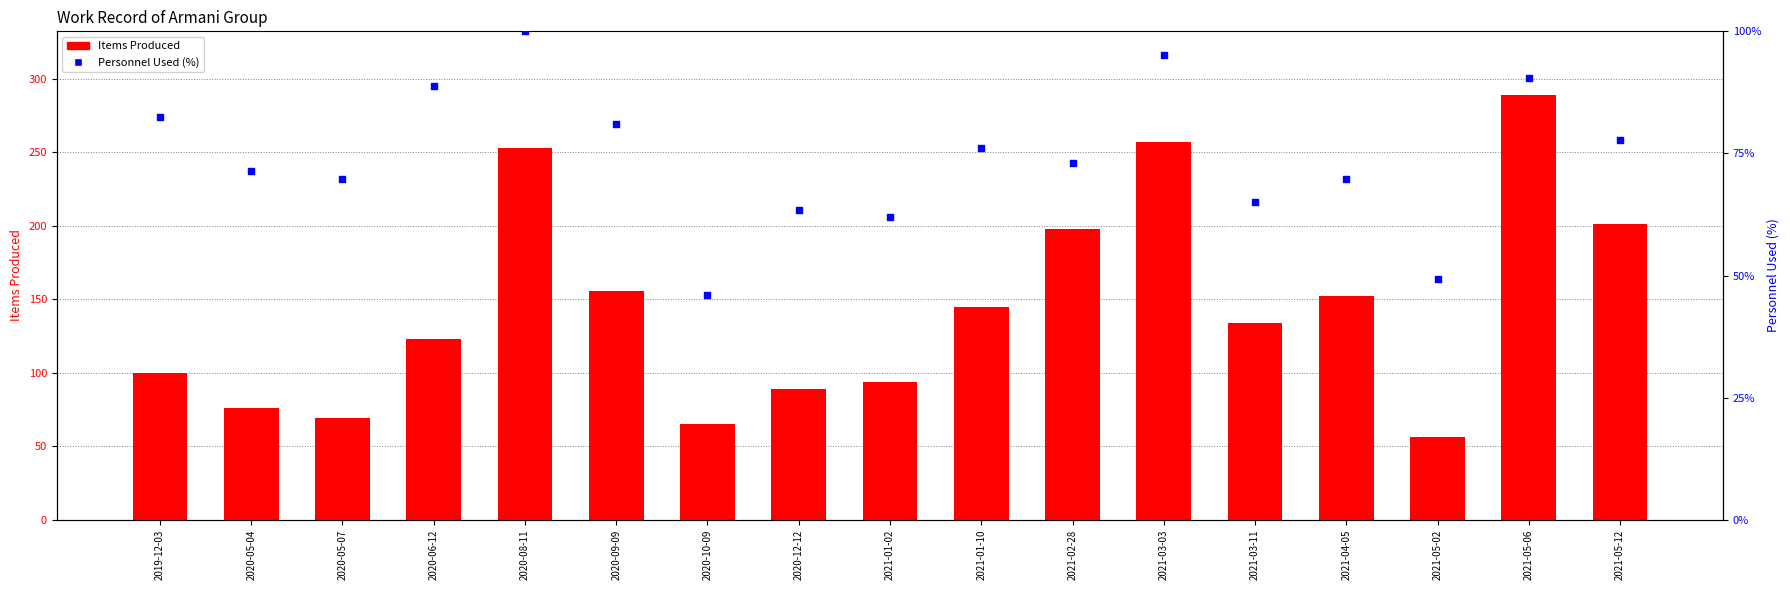

Which series has the largest total across all categories?

Items Produced